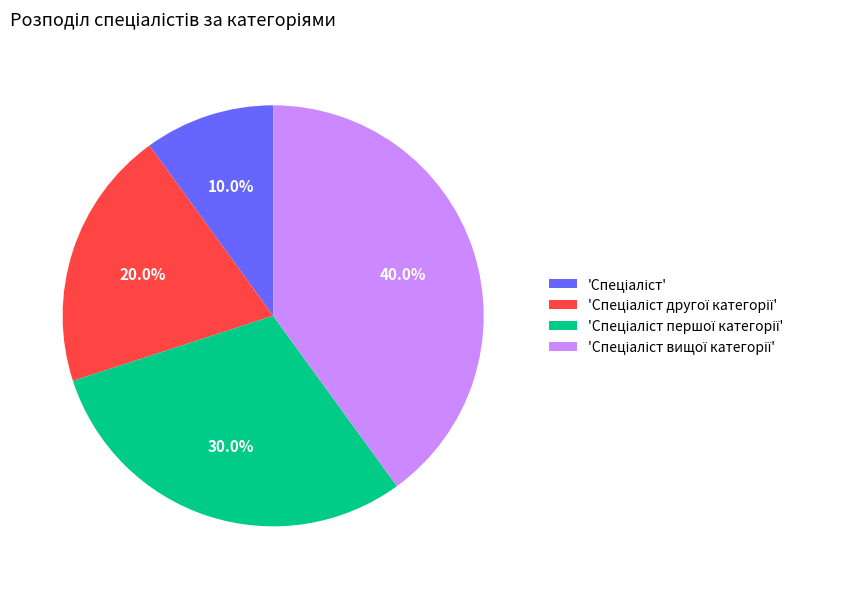

Is there any slice that represents more than half of the pie?

No